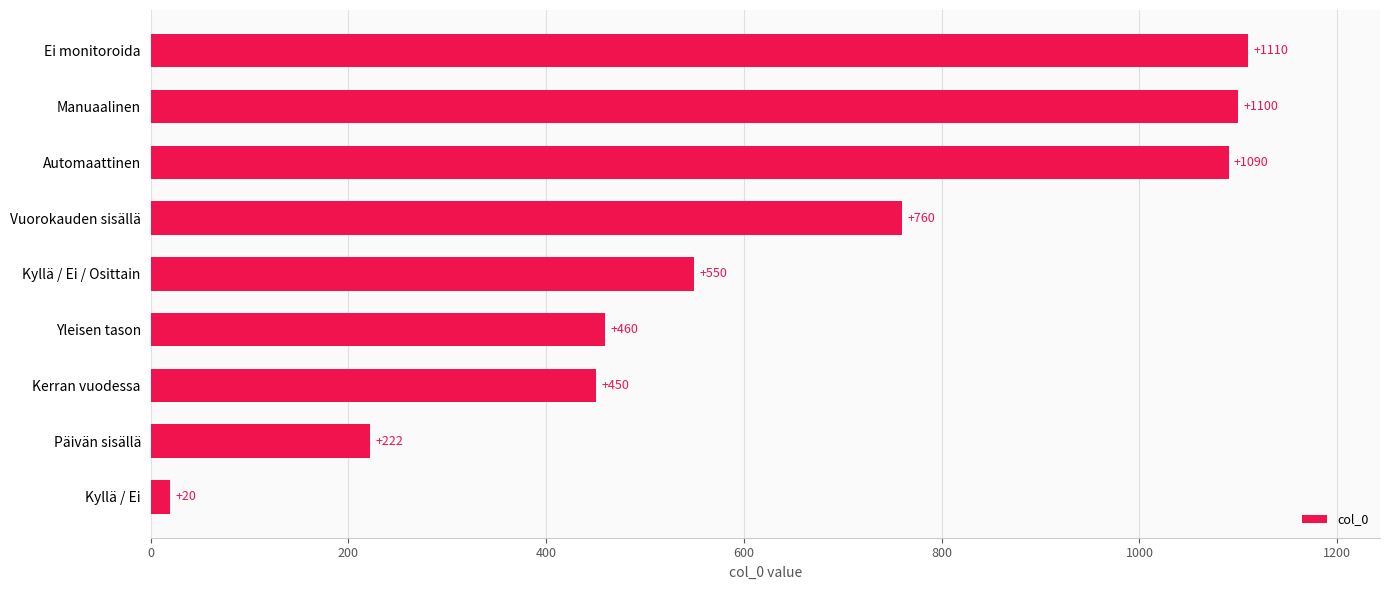

What is the difference between the second highest and minimum values?

1080